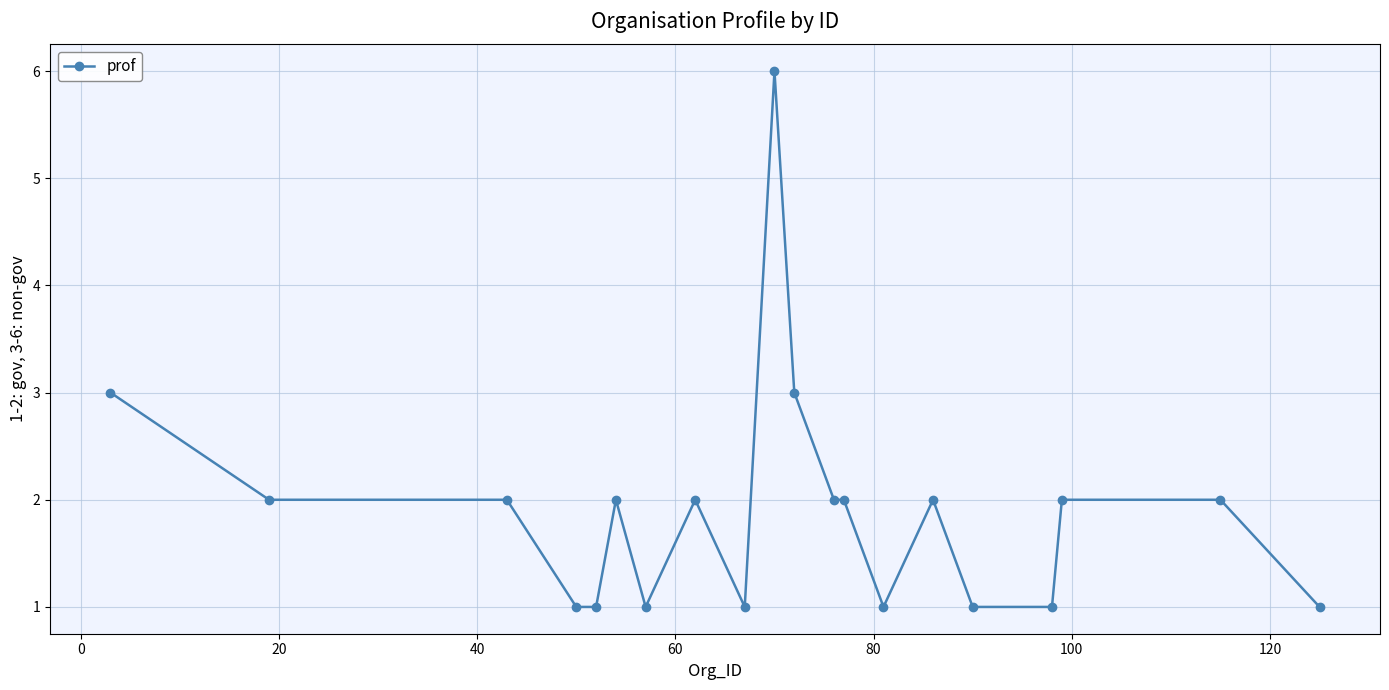

What is the maximum value shown in the chart?

6